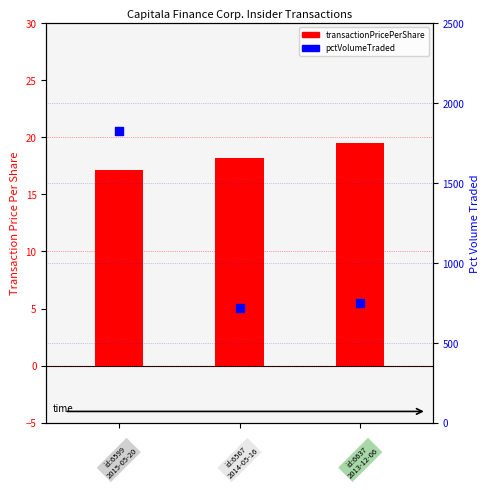

Which series contains the highest Y value?

pctVolumeTraded